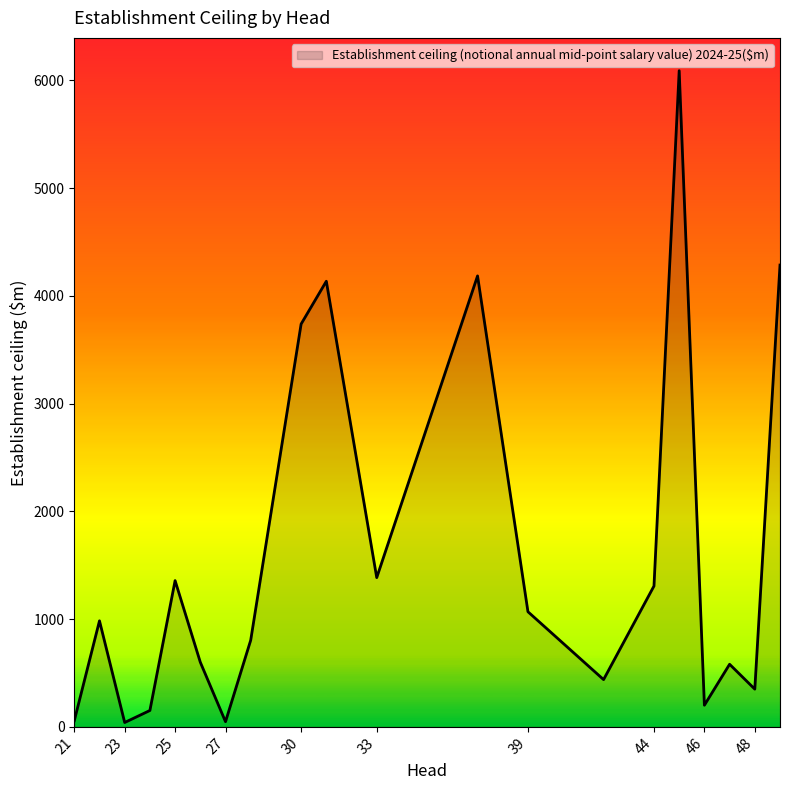

What is the greatest value displayed?

6090.9